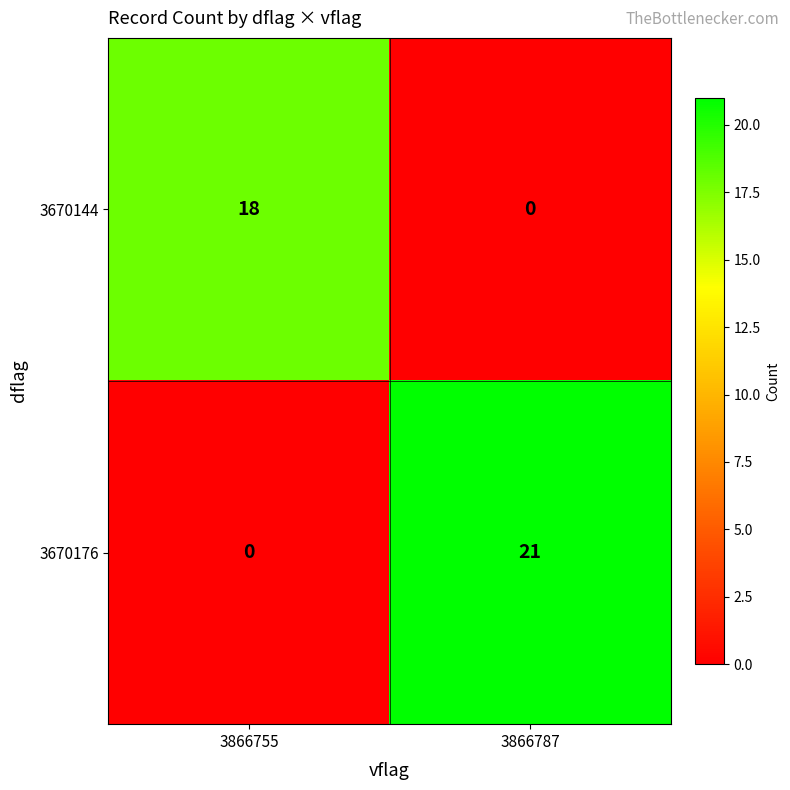

Where is 3670176 nearest to the value 10?

3866755